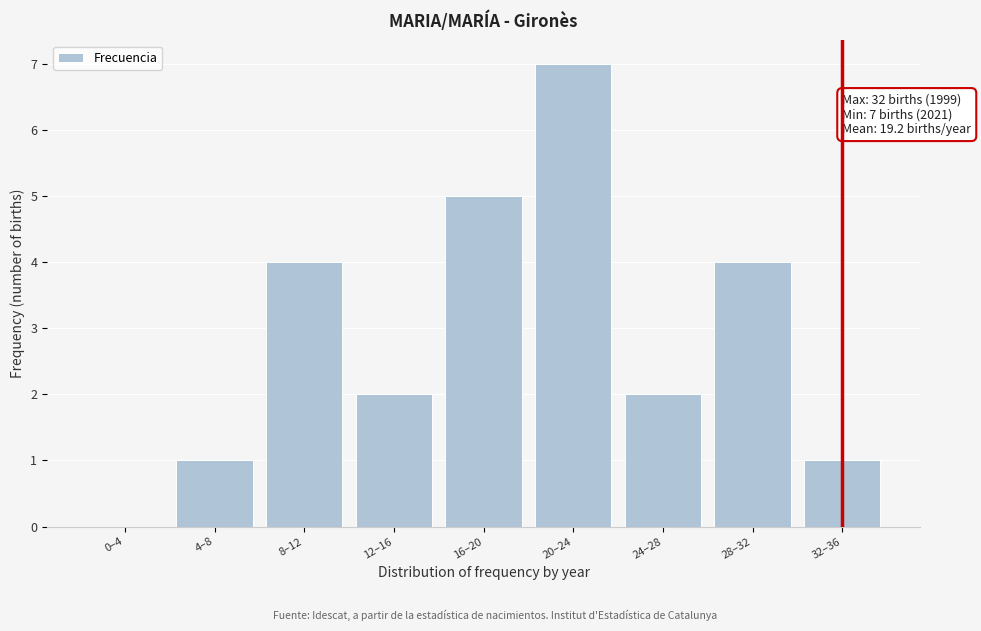

Reading right to left, extract all data points from this chart.

32–36=1	28–32=4	24–28=2	20–24=7	16–20=5	12–16=2	8–12=4	4–8=1	0–4=0